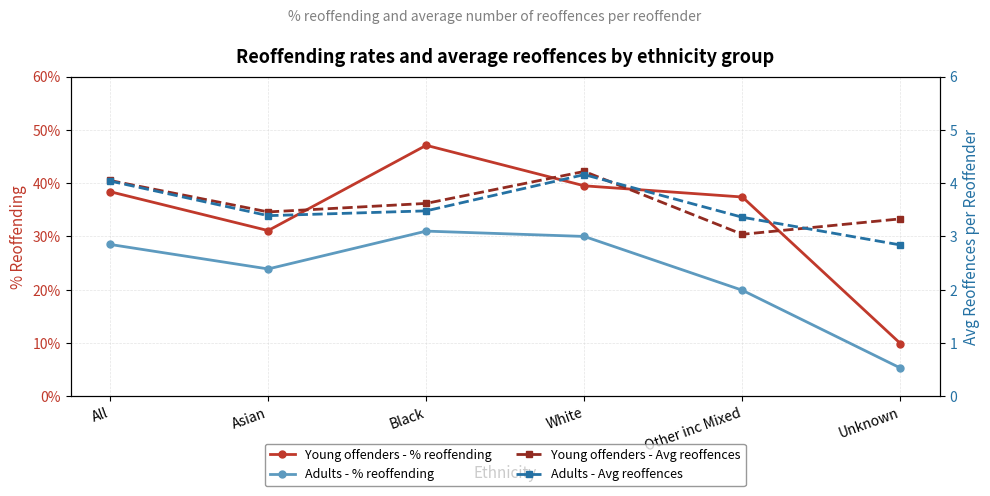

What is the label of the 4th point from the right?

Black